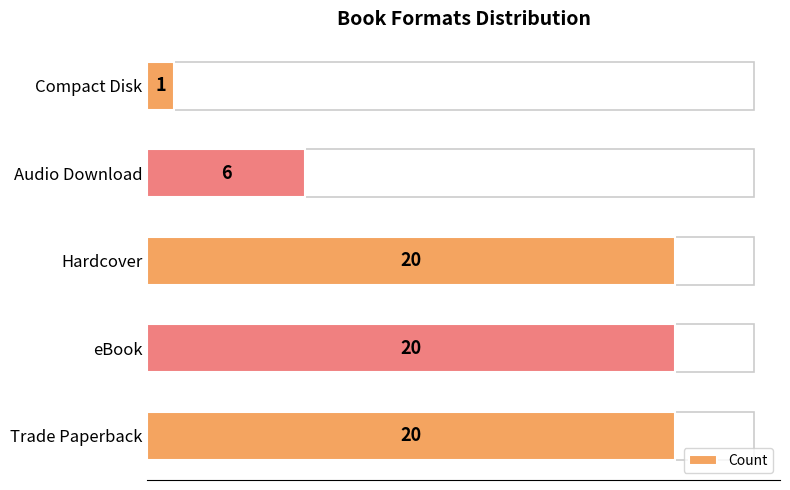

How many data points are less than 20?

2